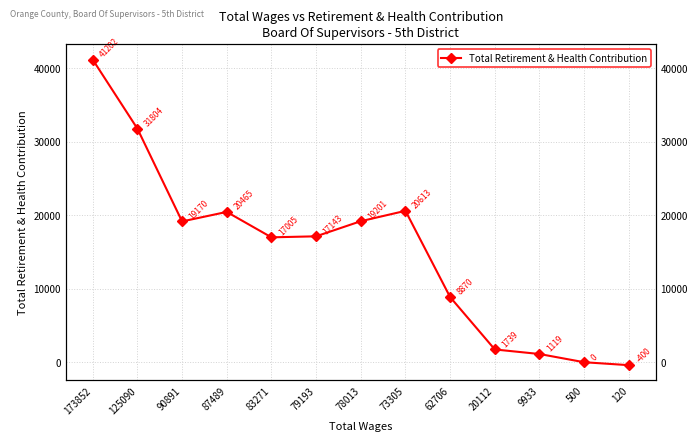

Rank the categories by value from highest to lowest.

173852, 125090, 73305, 87489, 78013, 90891, 79193, 83271, 62706, 20112, 9933, 500, 120